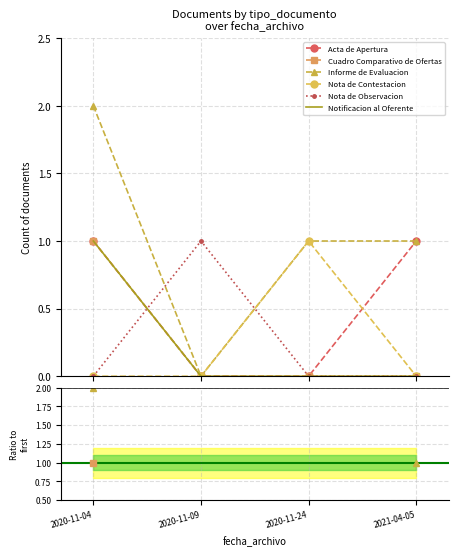

List the series in order of their peak value, highest first.

Informe de Evaluacion, Acta de Apertura, Cuadro Comparativo de Ofertas, Notificacion al Oferente, Nota de Contestacion, Nota de Observacion